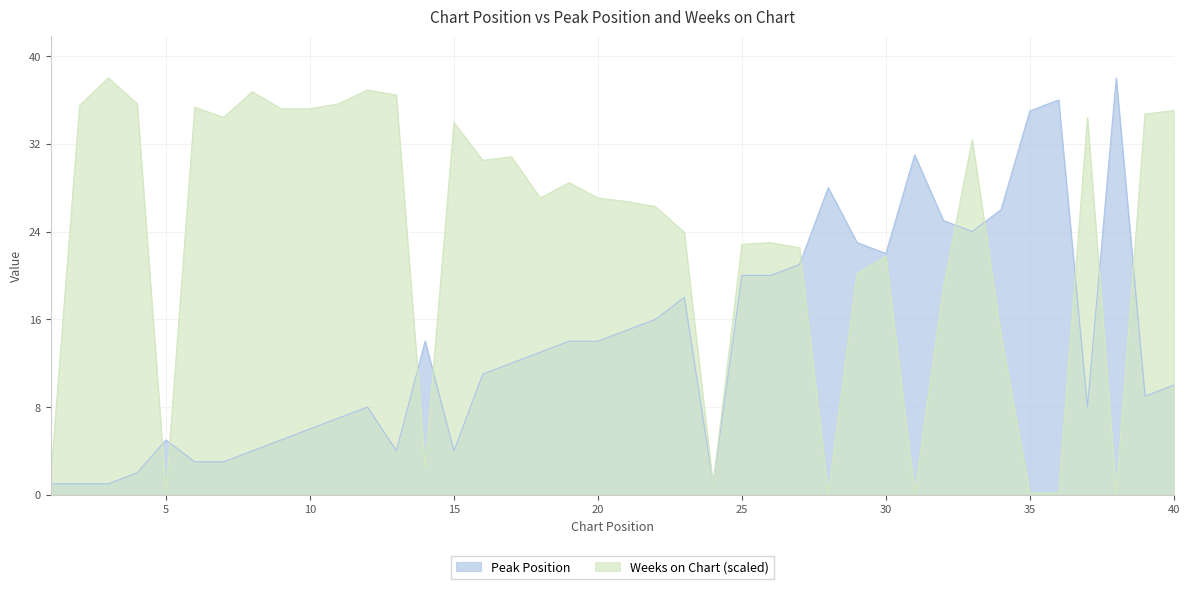

What is the spread (max minus min) of values at 38?

37.8